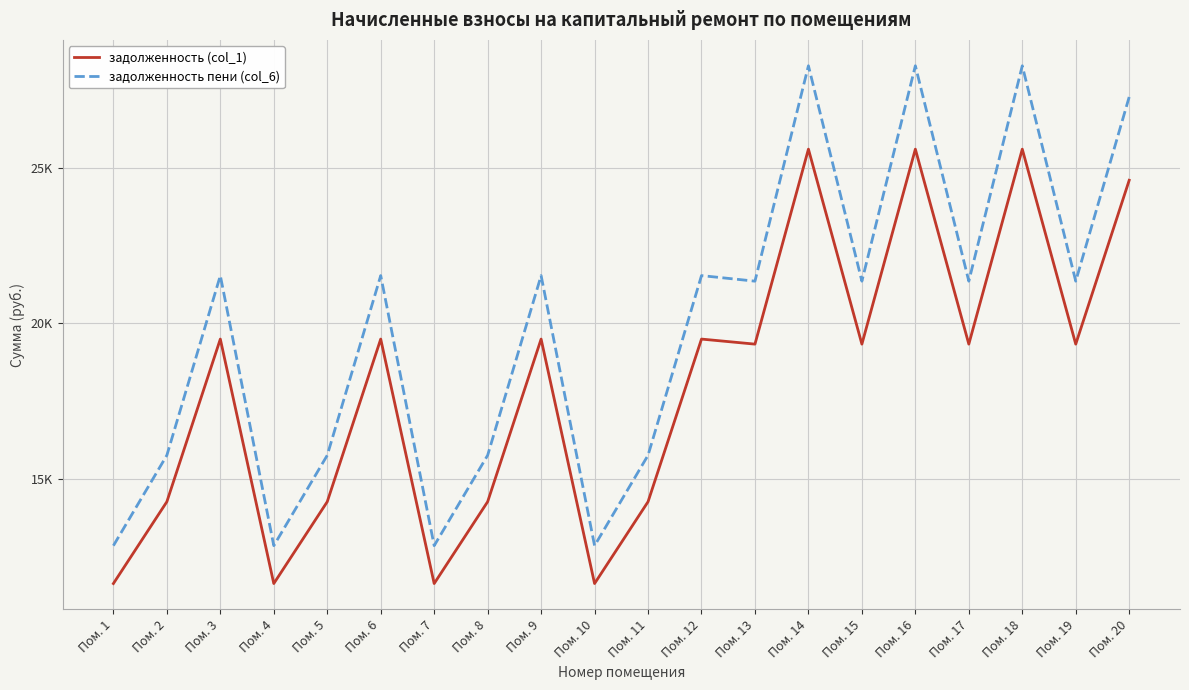

What are all the series names shown in the legend?

задолженность (col_1), задолженность пени (col_6)